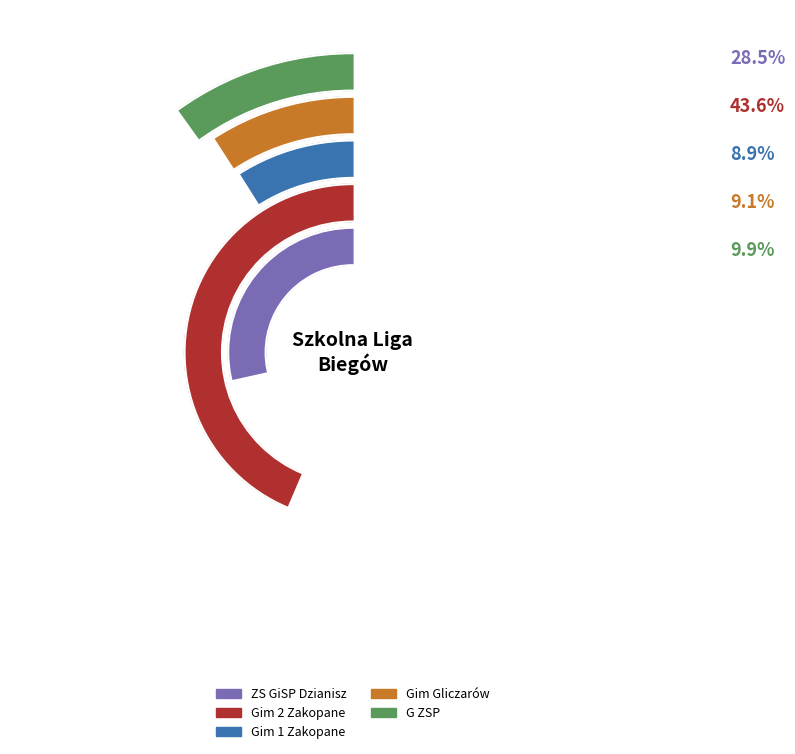

The Słodyczka Dorota slice represents 1% of the pie. True or false?

False